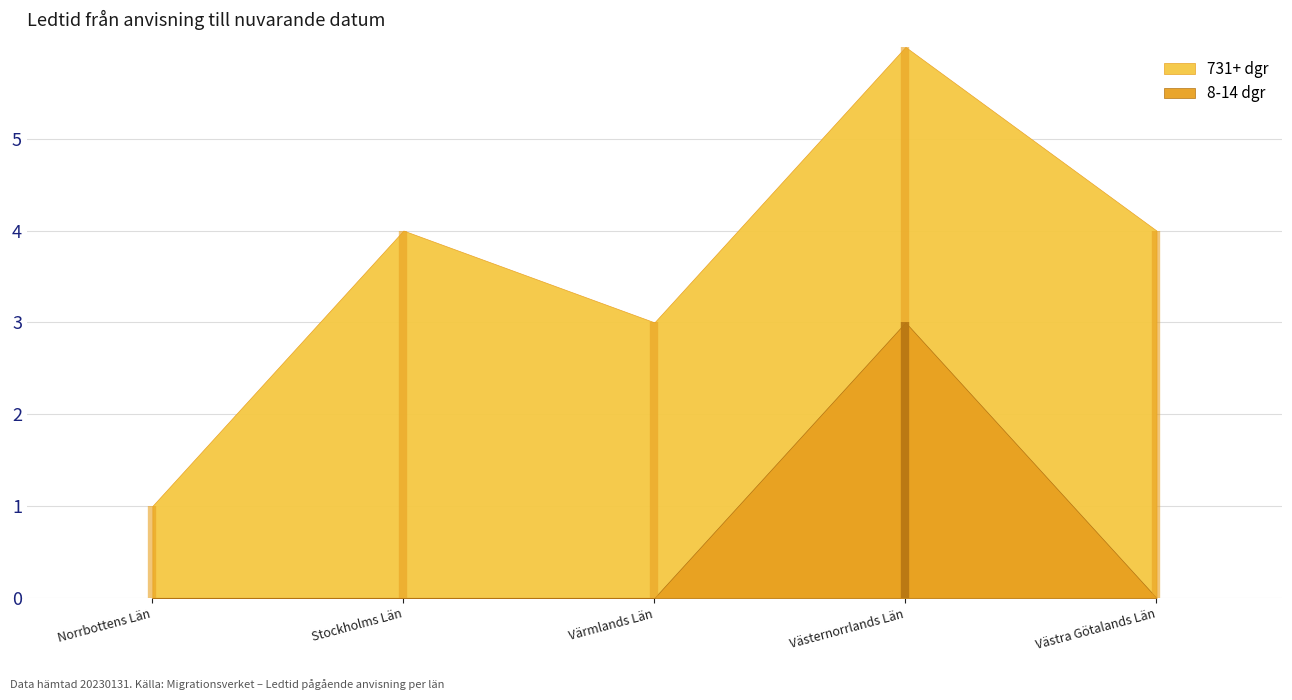

At how many categories does at least one series exceed 1?

4